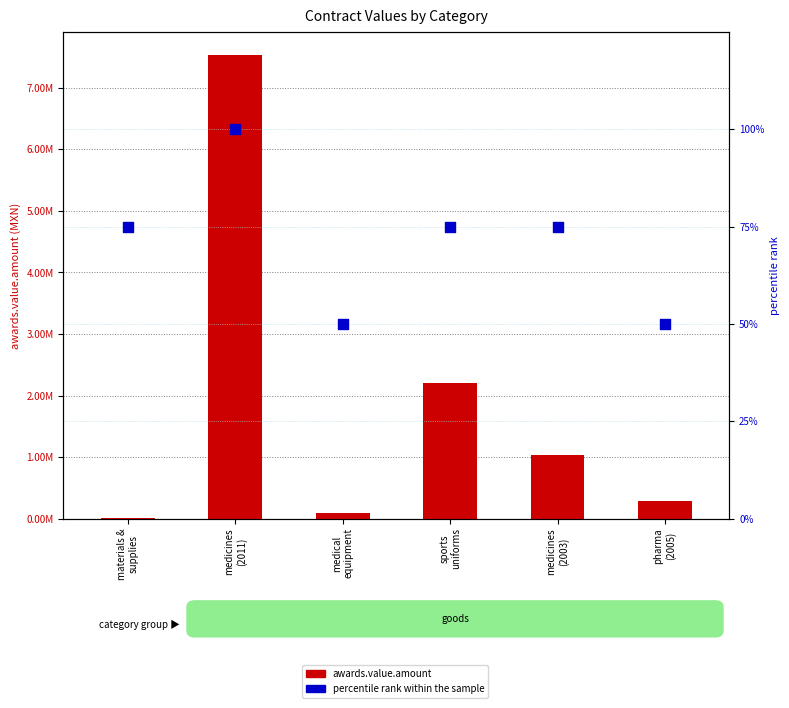

At which category is the sum across all series the highest?

medicines
(2011)